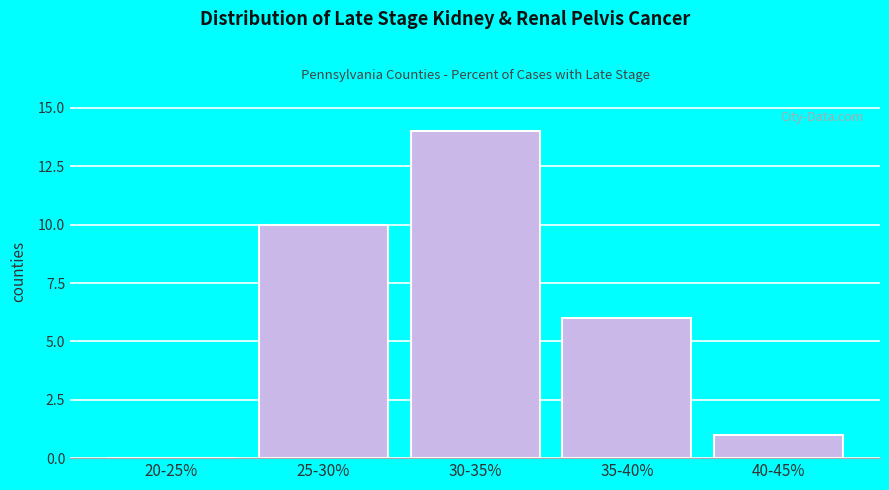

Reading right to left, extract all data points from this chart.

40-45%=1	35-40%=6	30-35%=14	25-30%=10	20-25%=0